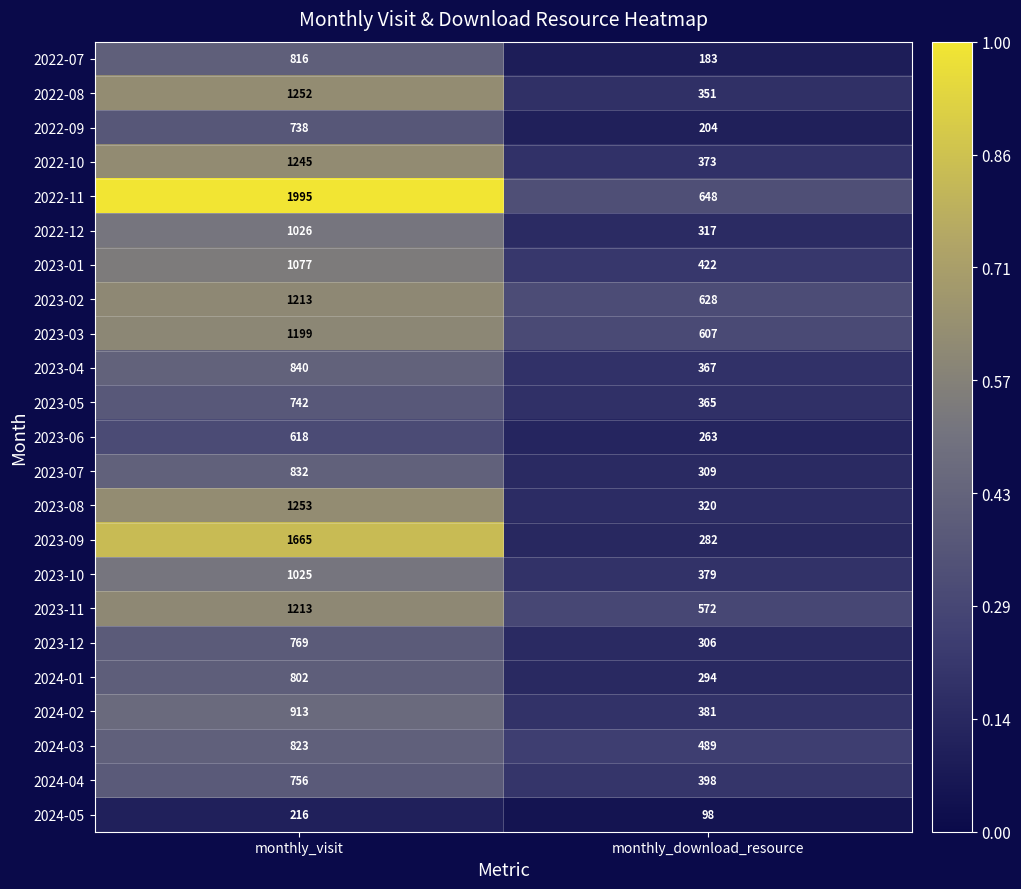

At which category is the sum across all series the highest?

monthly_visit